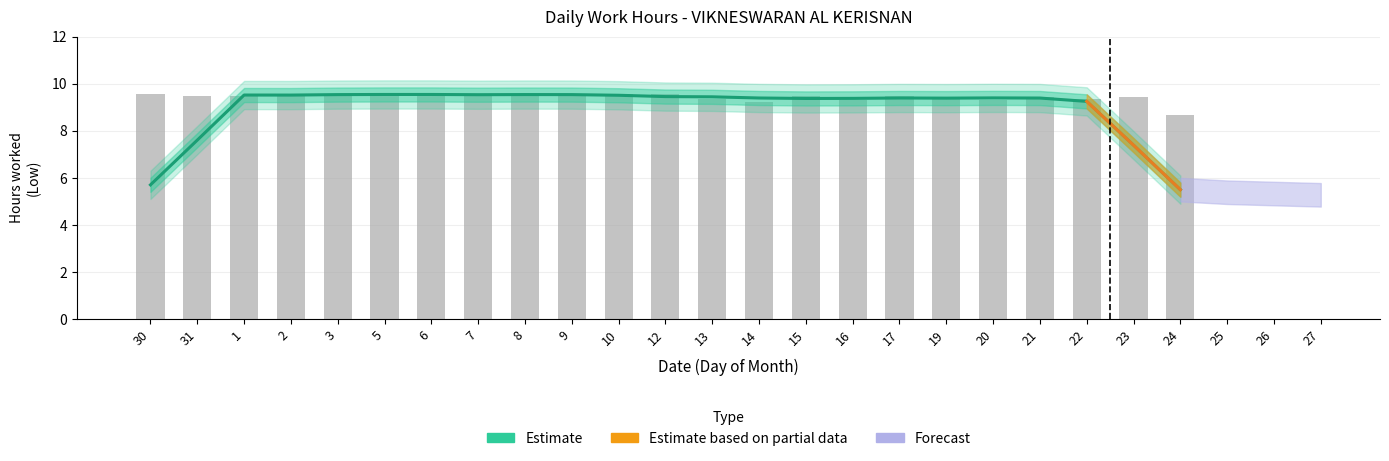

Which category has the lowest value across all series?

24